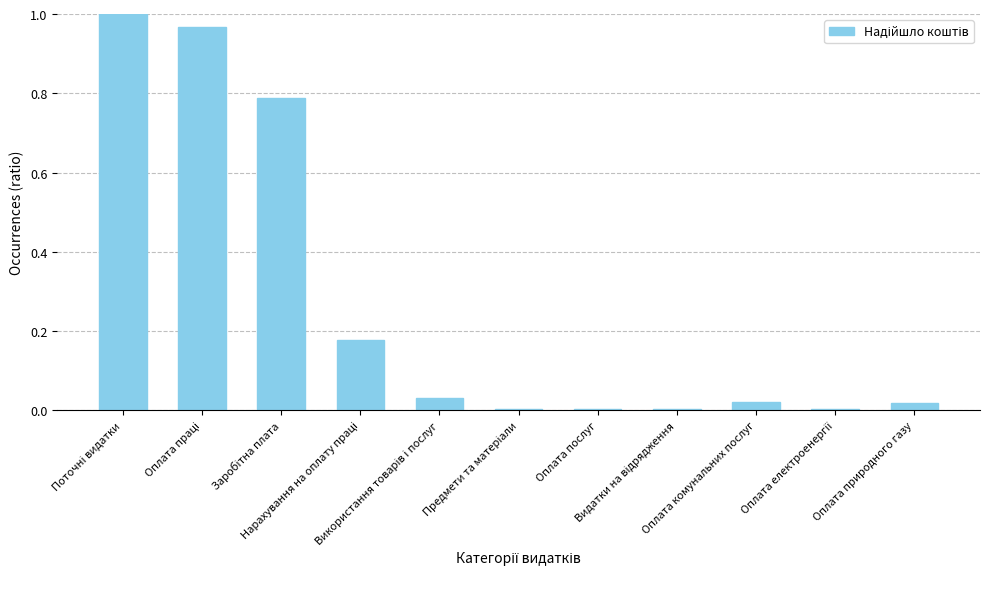

Read the value at Оплата праці.

1.0